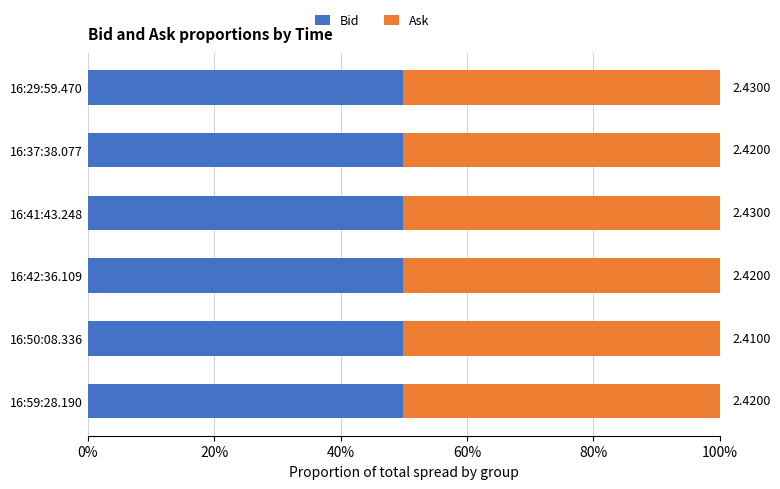

What are all the series names shown in the legend?

Bid, Ask